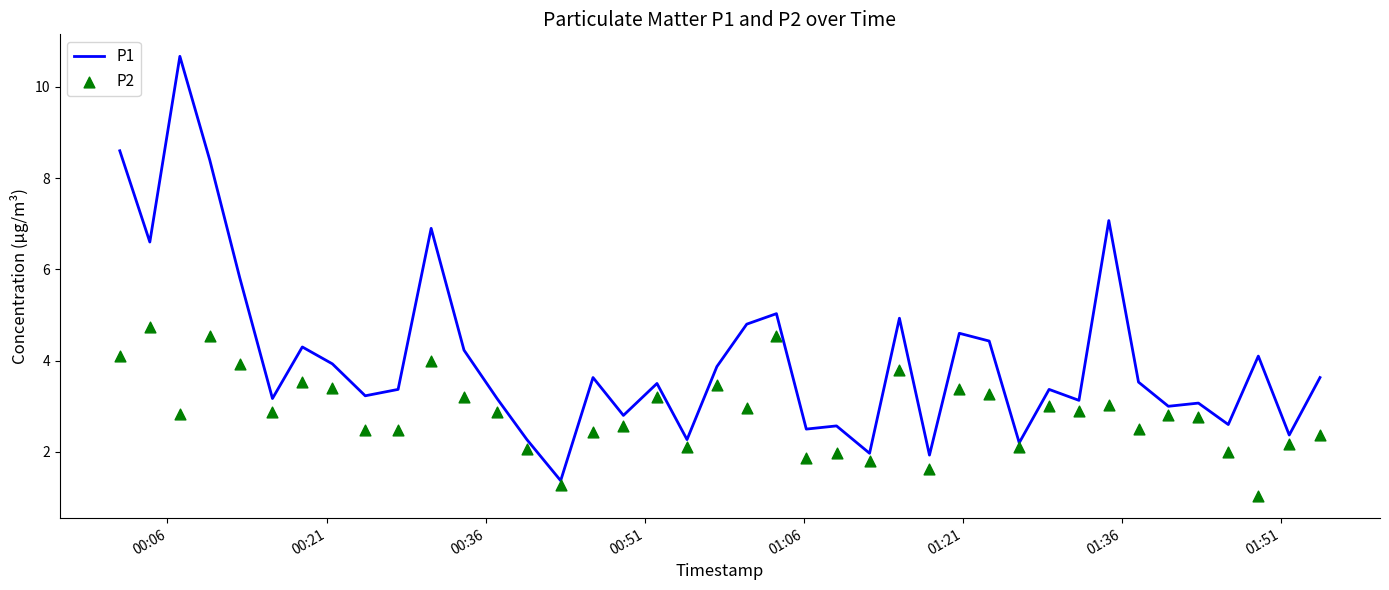

At how many categories does at least one series exceed 8?

3